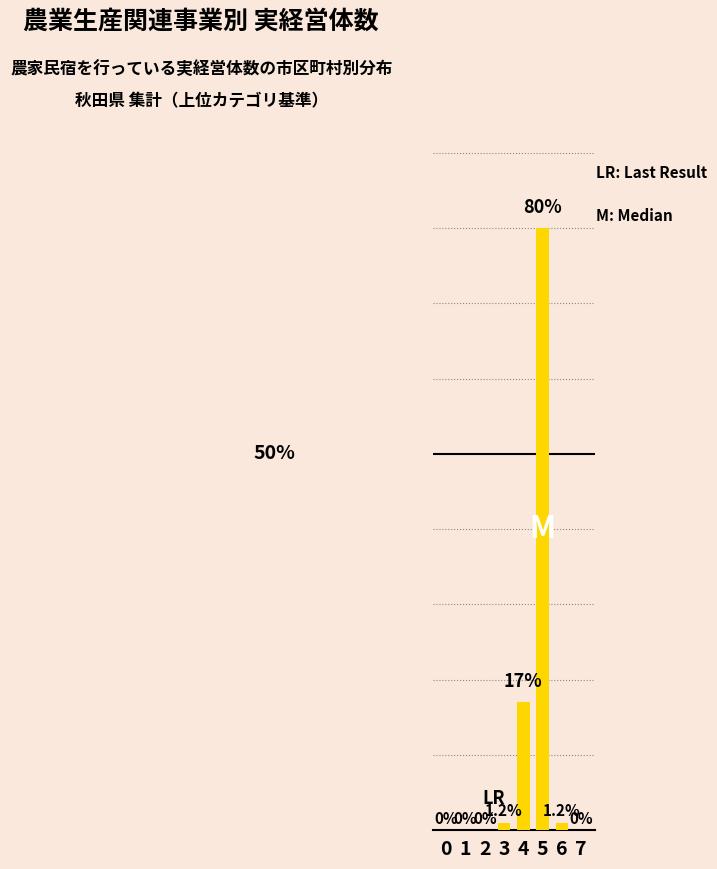

Are the bars horizontal?

No